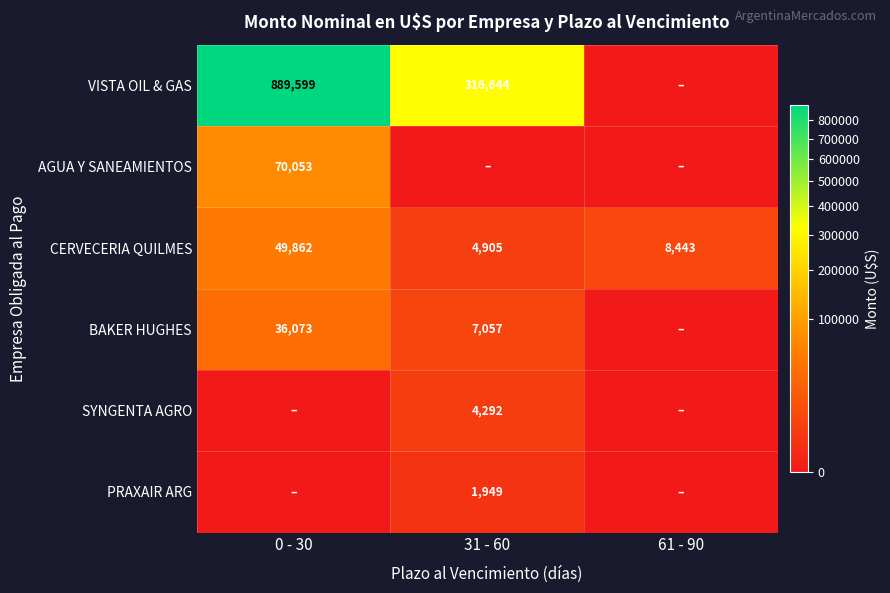

What is the sum of the CERVECERIA QUILMES values at 61 - 90 and 31 - 60?

13348